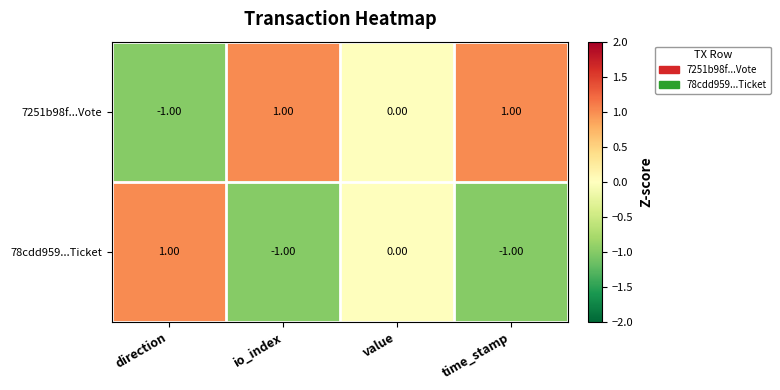

List the series in order of their overall mean, lowest first.

78cdd959...Ticket, 7251b98f...Vote